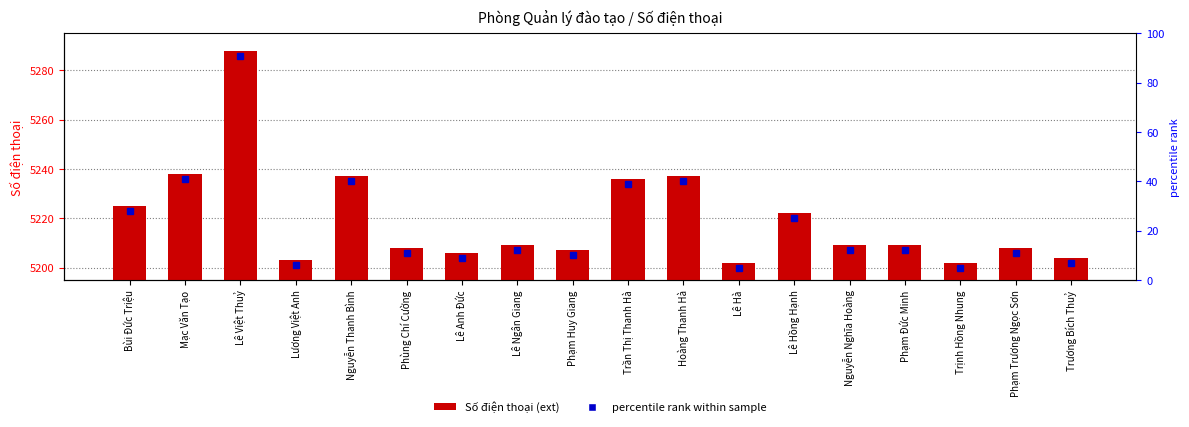

What is the difference between the maximum and minimum values?

86